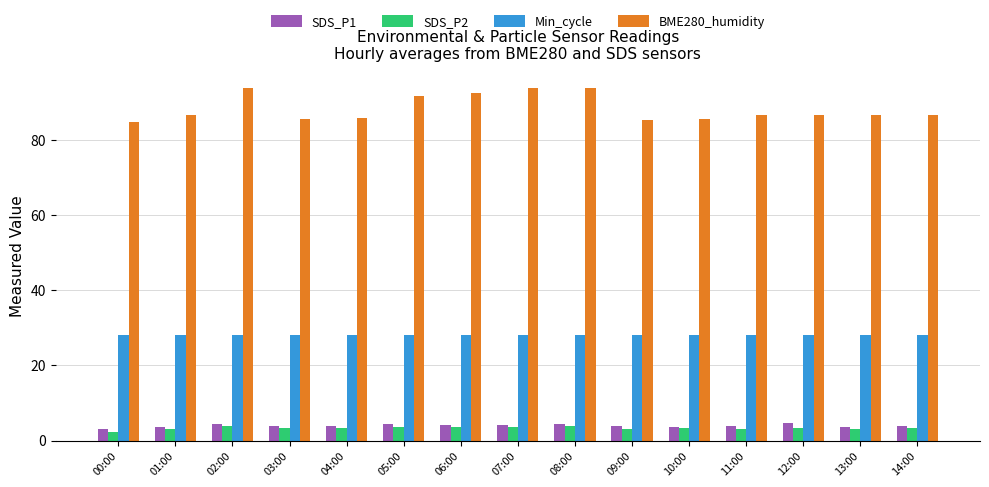

Is it true that SDS_P1 equals 3.9 at 09:00?

True